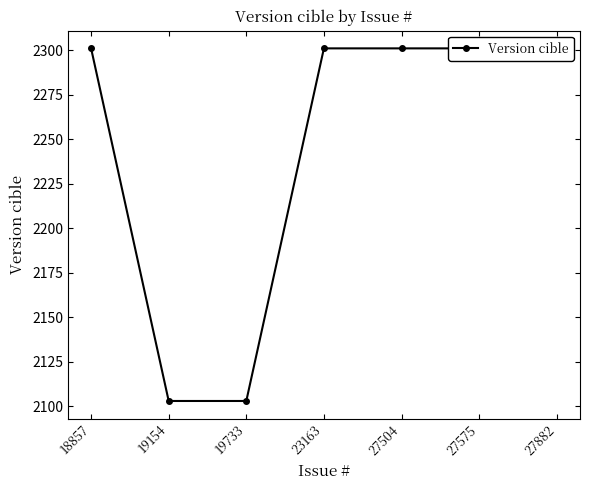

How many data points are less than 2301?

2